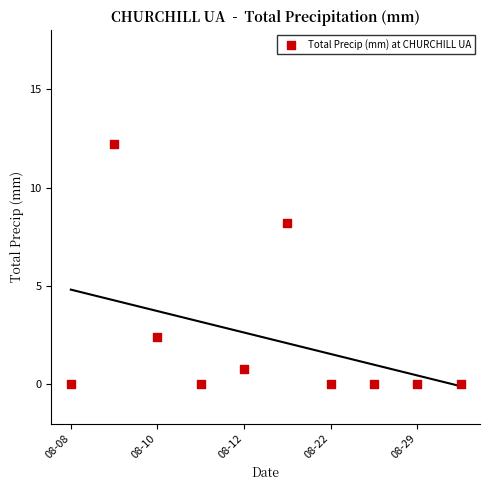

What Y value in the scatter plot is closest to 6?

8.2